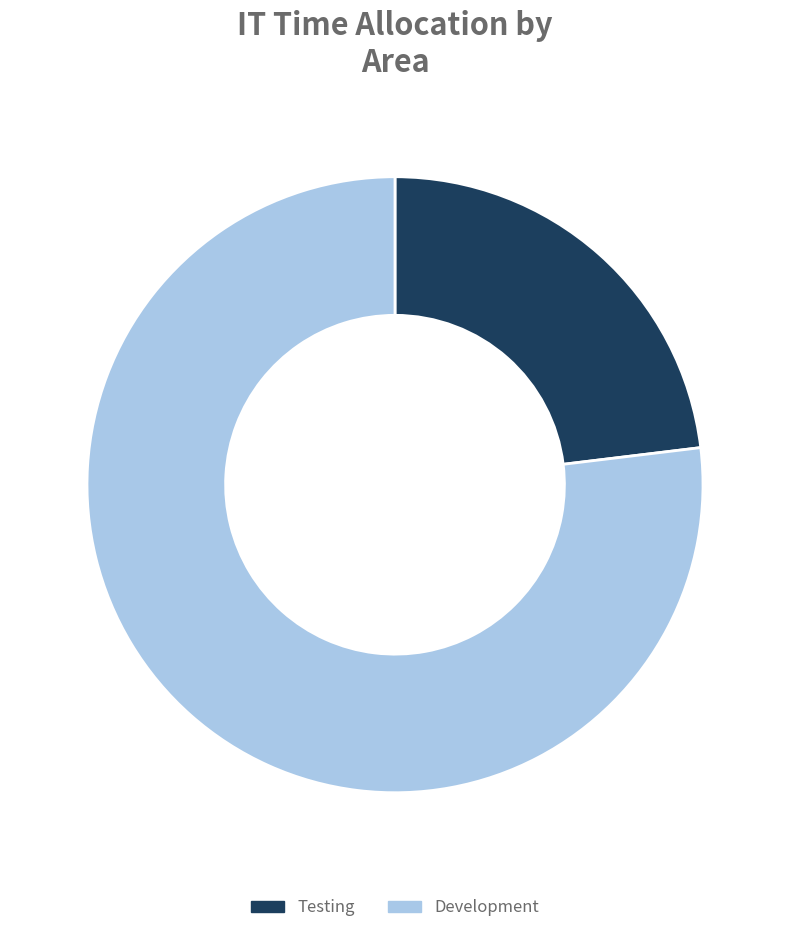

Combined, do Testing and Development account for over 50%?

Yes